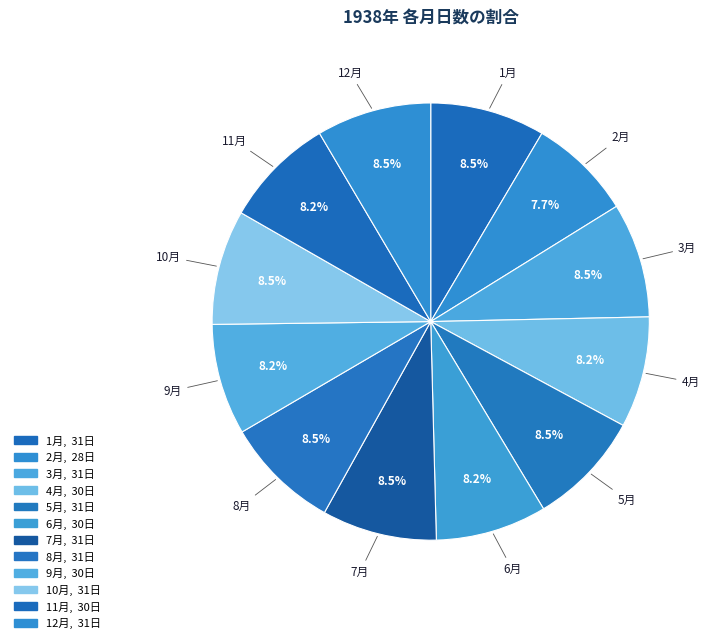

Count the number of slices in the pie.

12